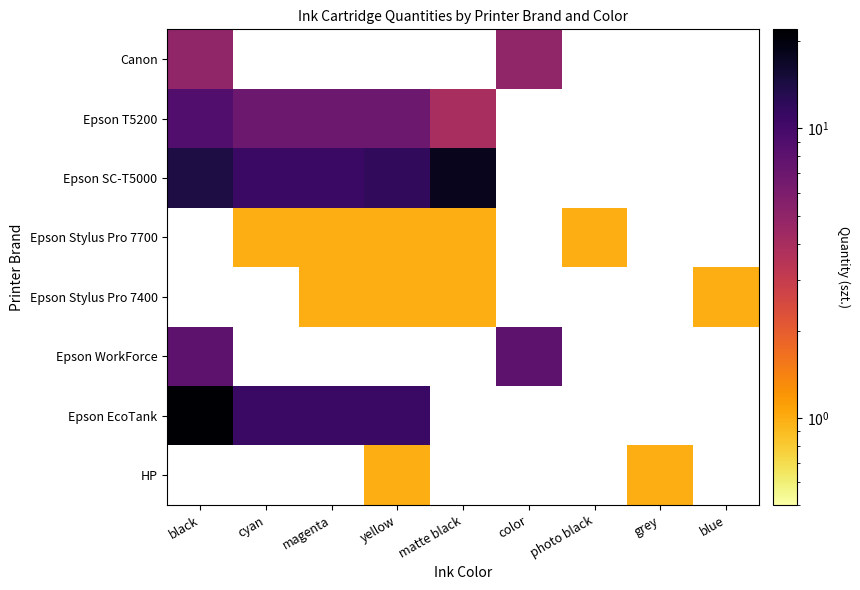

True or false: Epson Stylus Pro 7700 has a value of 1 at yellow.

True